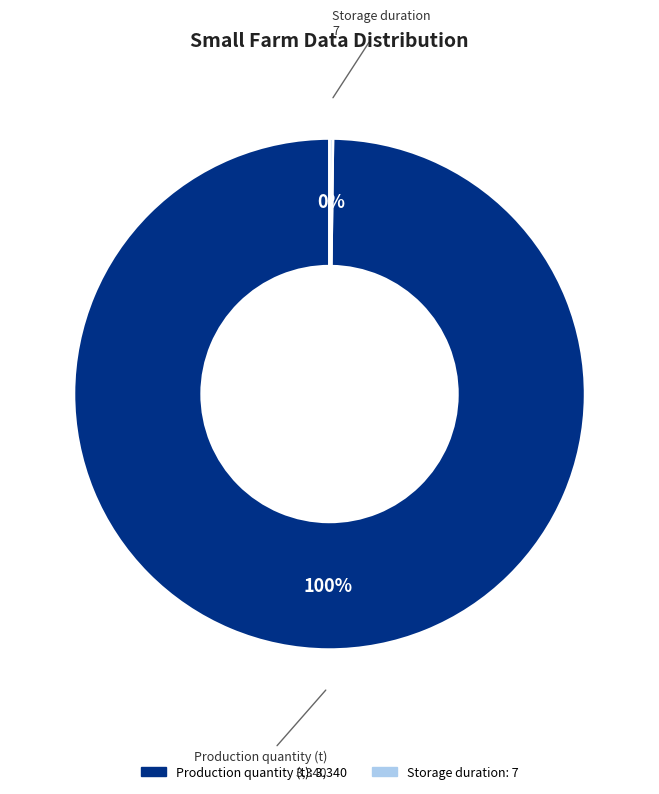

Does any single category account for the majority?

Yes